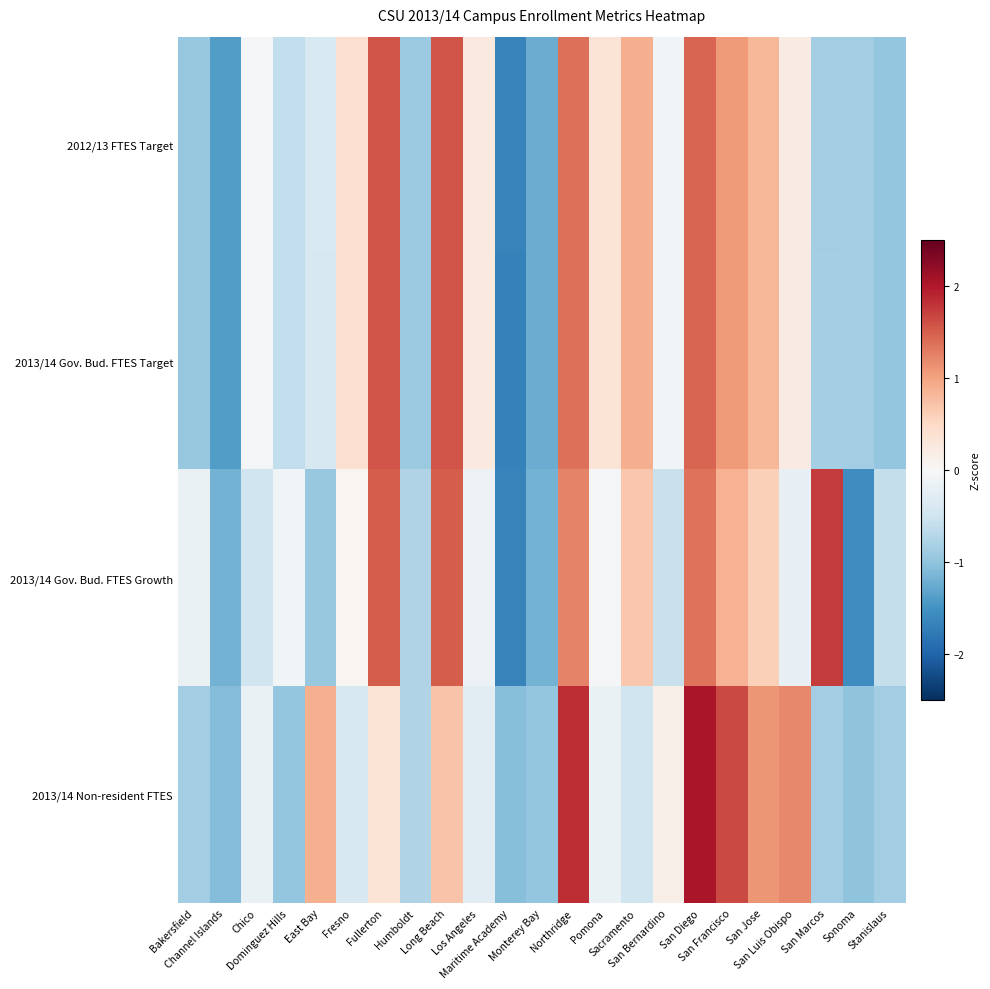

Count the number of categories in the chart.

23